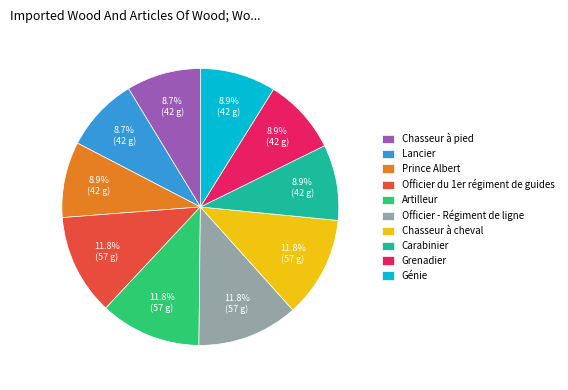

What percentage is NOT represented by Génie?

91.1%